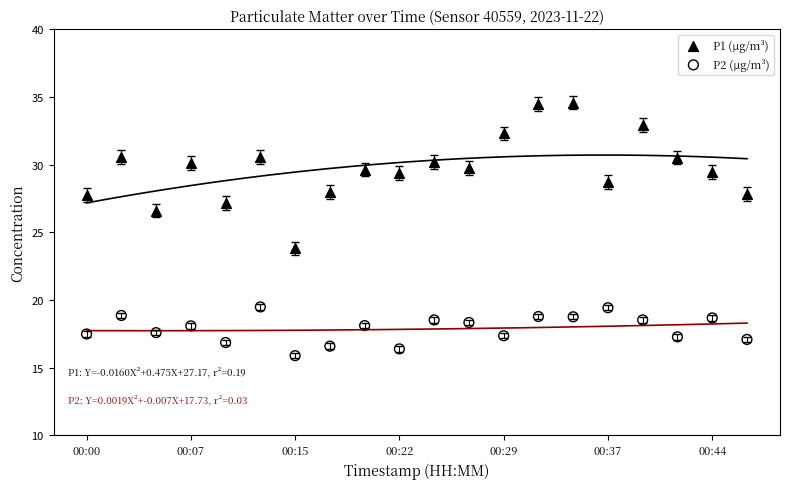

Across all data points, what is the range of Y values (max minus min)?

18.7